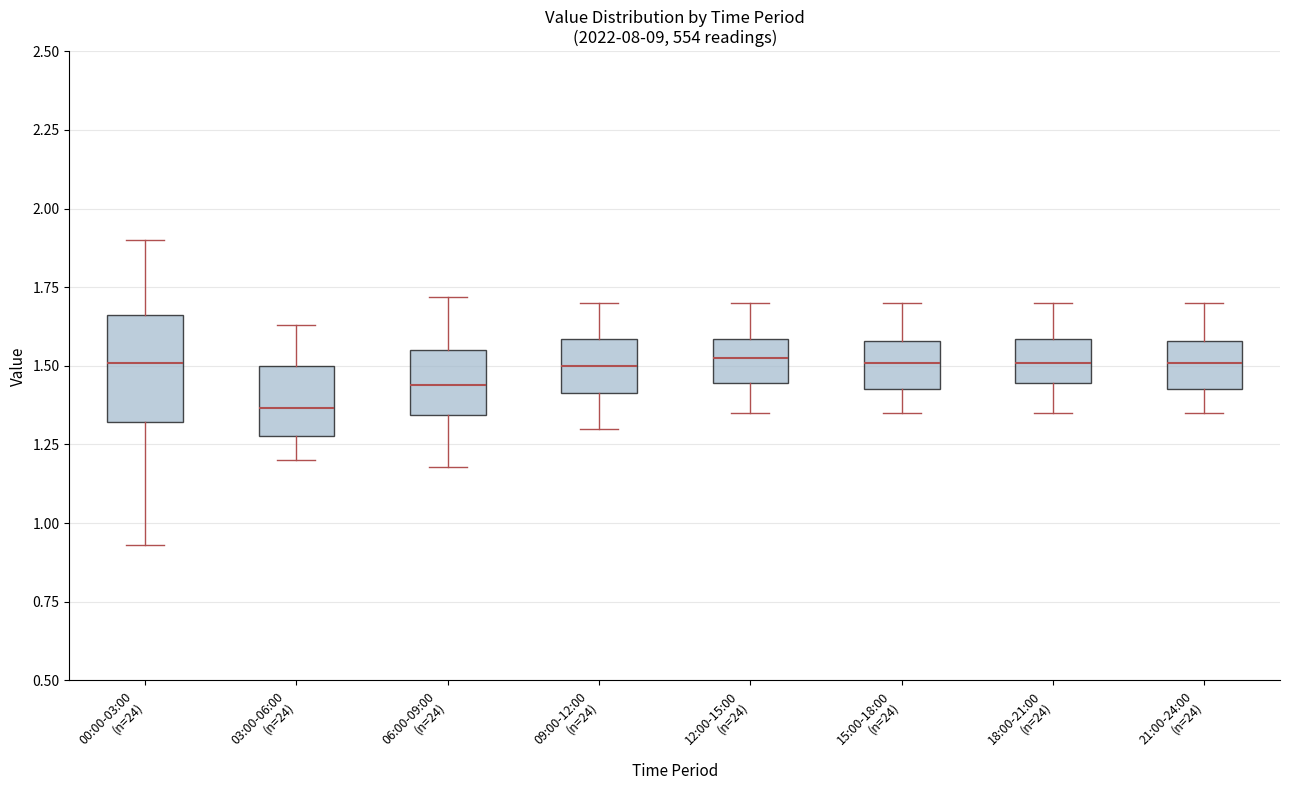

Which box is the tallest, from its lower edge to its upper edge?

00:00-03:00 (n=24)